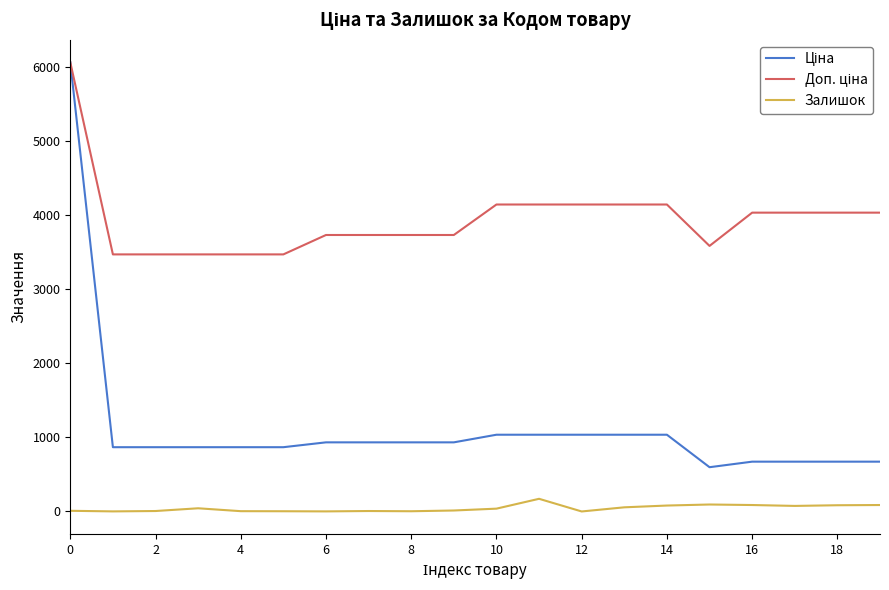

What is the greatest value displayed?

6067.2